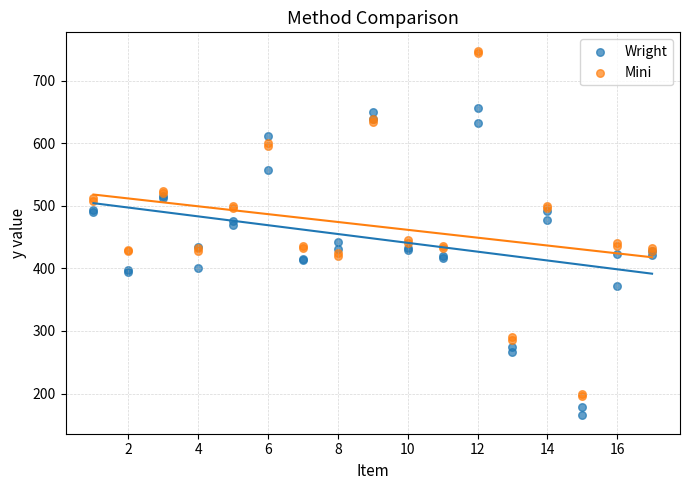

Which series reaches the maximum Y coordinate?

Mini